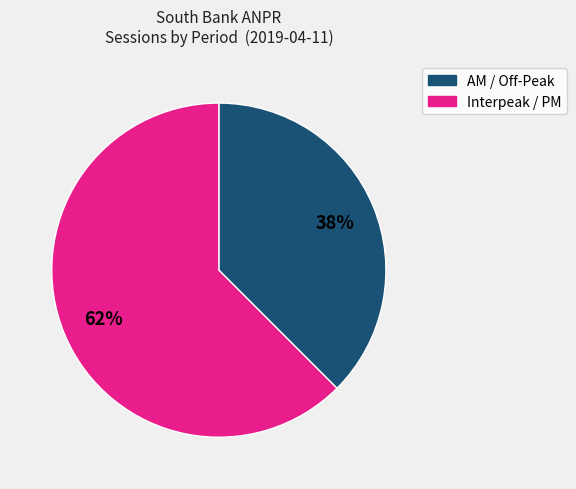

To the nearest percent, what is the average slice percentage?

50%